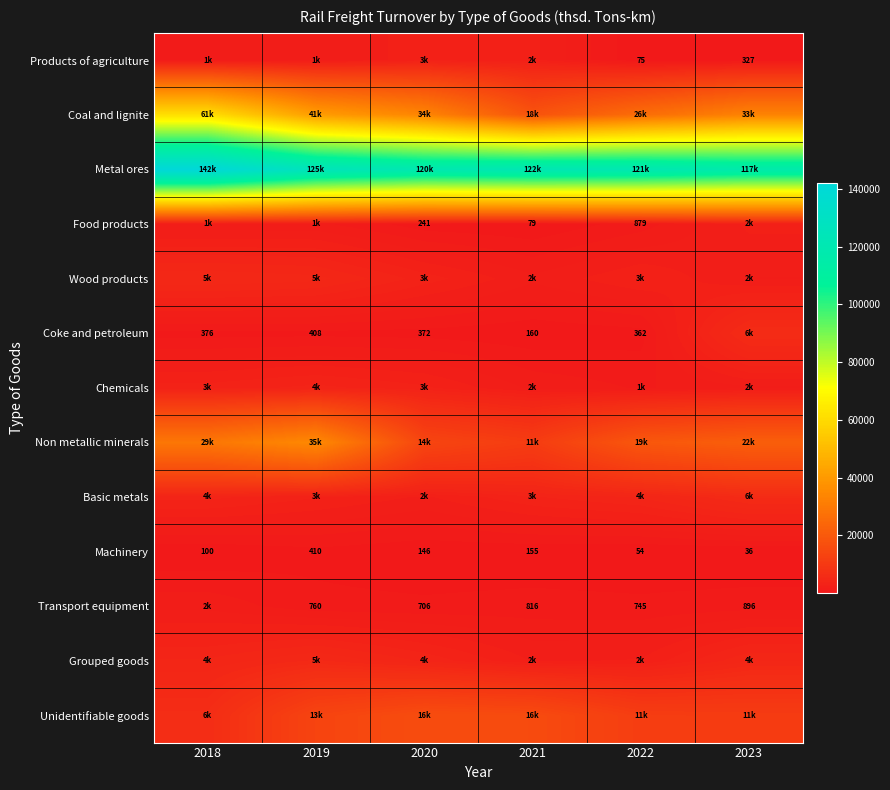

At which label is Grouped goods closest to 3681?

2020